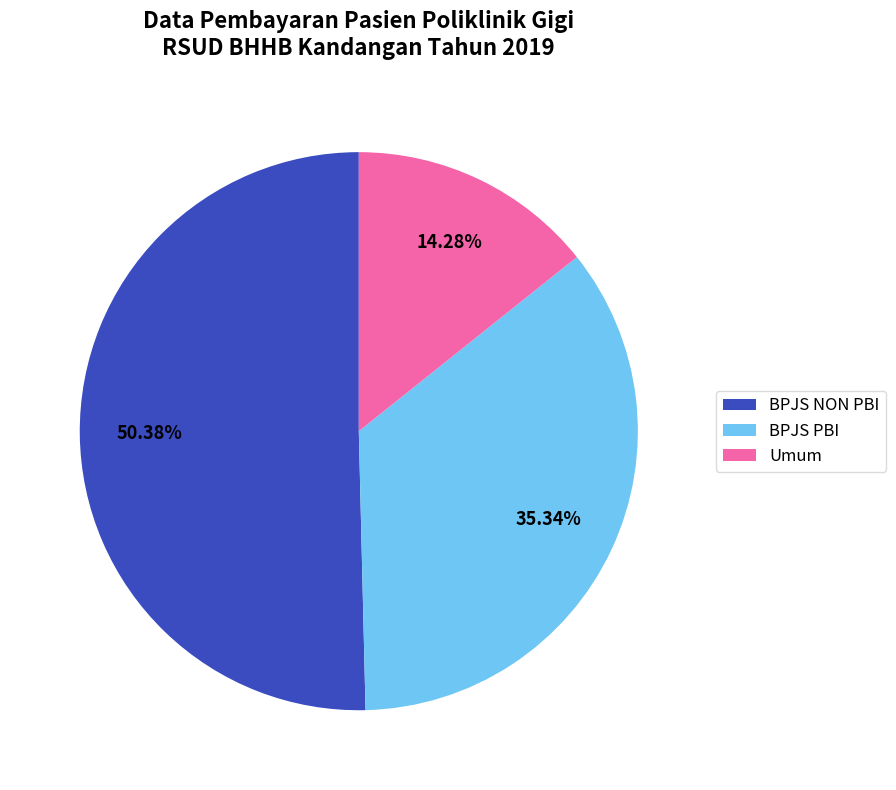

Rank the categories by value from lowest to highest.

Umum, BPJS PBI, BPJS NON PBI